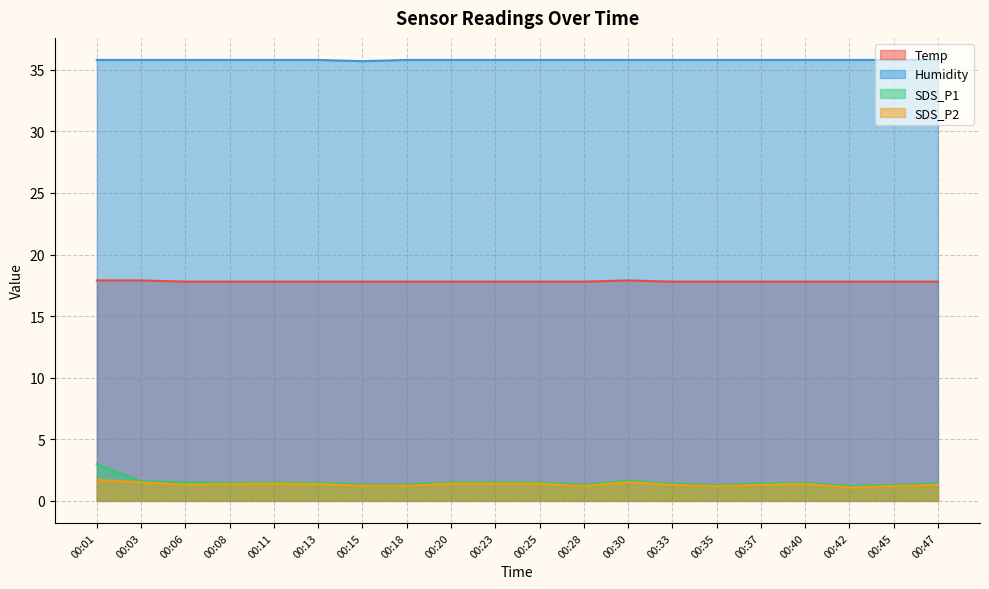

Rank the series by their maximum value, from lowest to highest.

SDS_P2, SDS_P1, Temp, Humidity